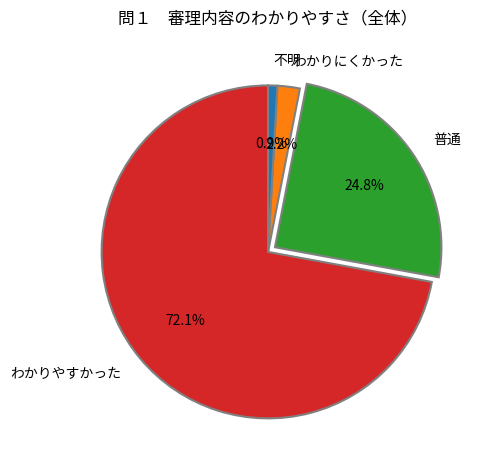

To the nearest percent, what portion does 不明 represent?

1%